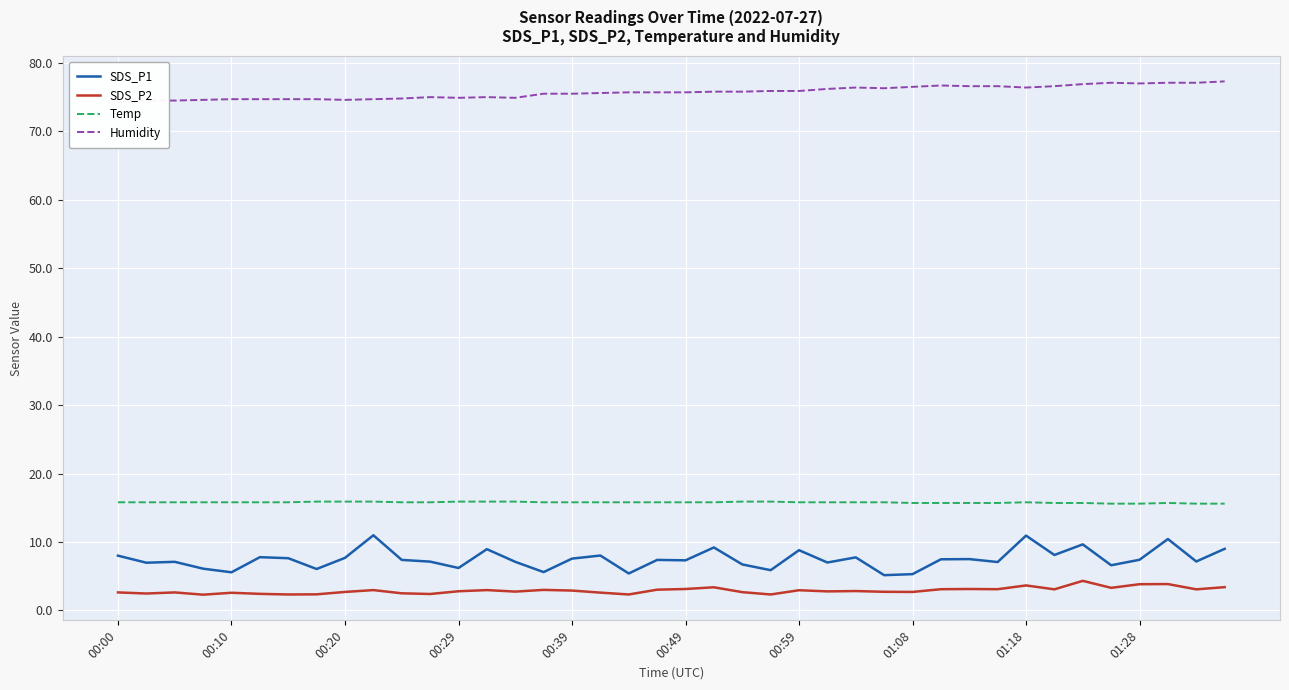

Is this an area chart (filled region under the line)?

No